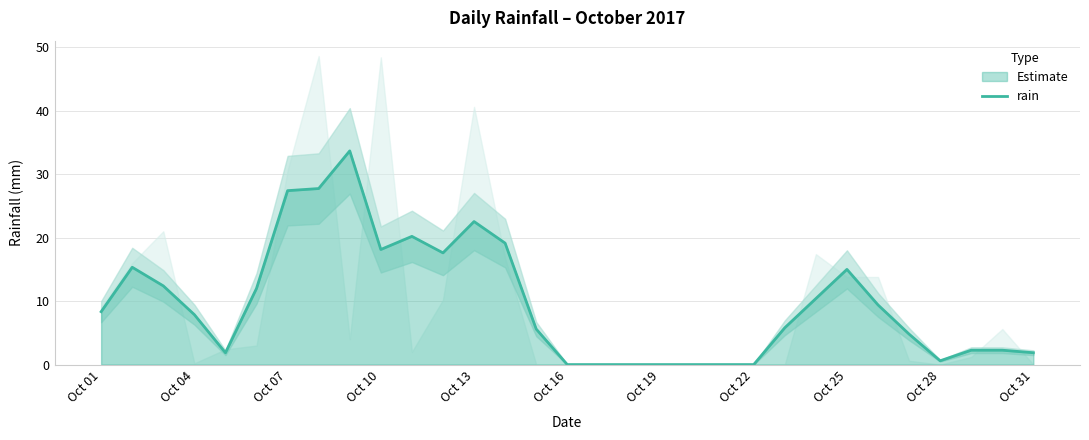

True or false: there are more than 1 points higher than both neighbors.

True